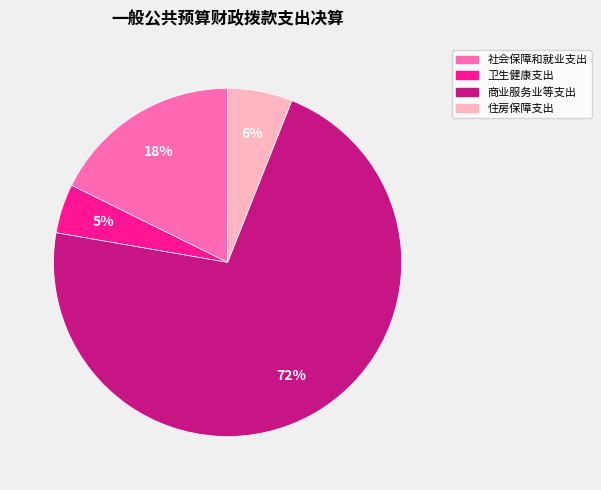

Is the sum of 社会保障和就业支出 and 商业服务业等支出 greater than half?

Yes